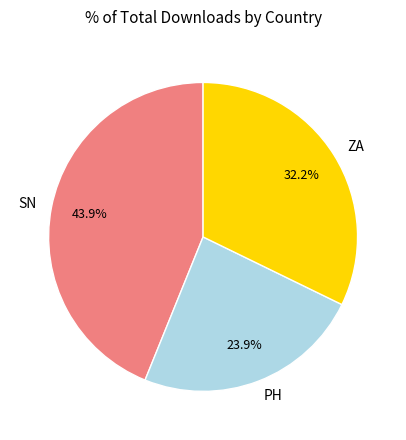

Combined, do SN and PH account for over 50%?

Yes